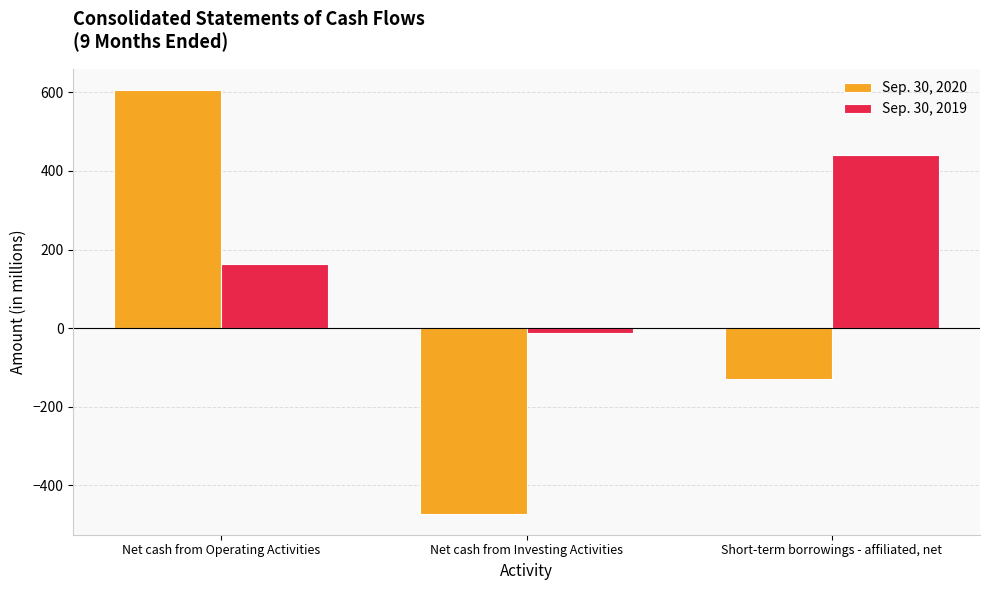

Is it true that Sep. 30, 2020 equals -647 at Net cash from Investing Activities?

False